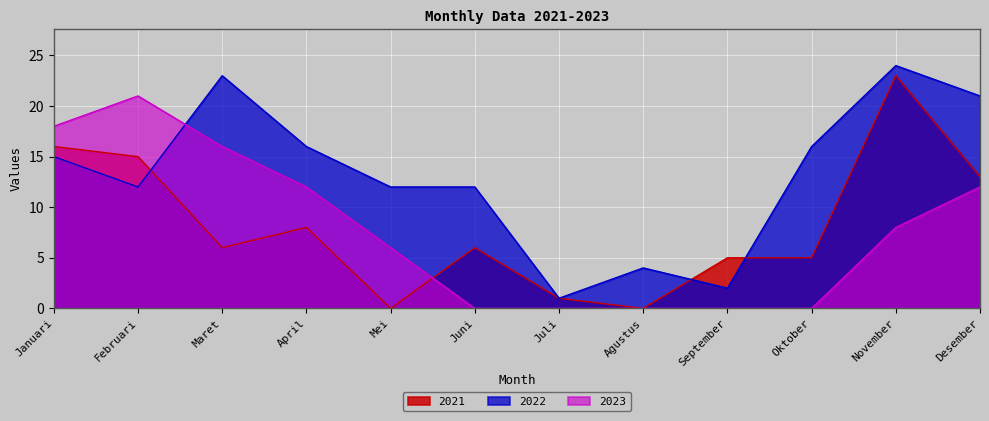

How many lines are shown in the chart?

3